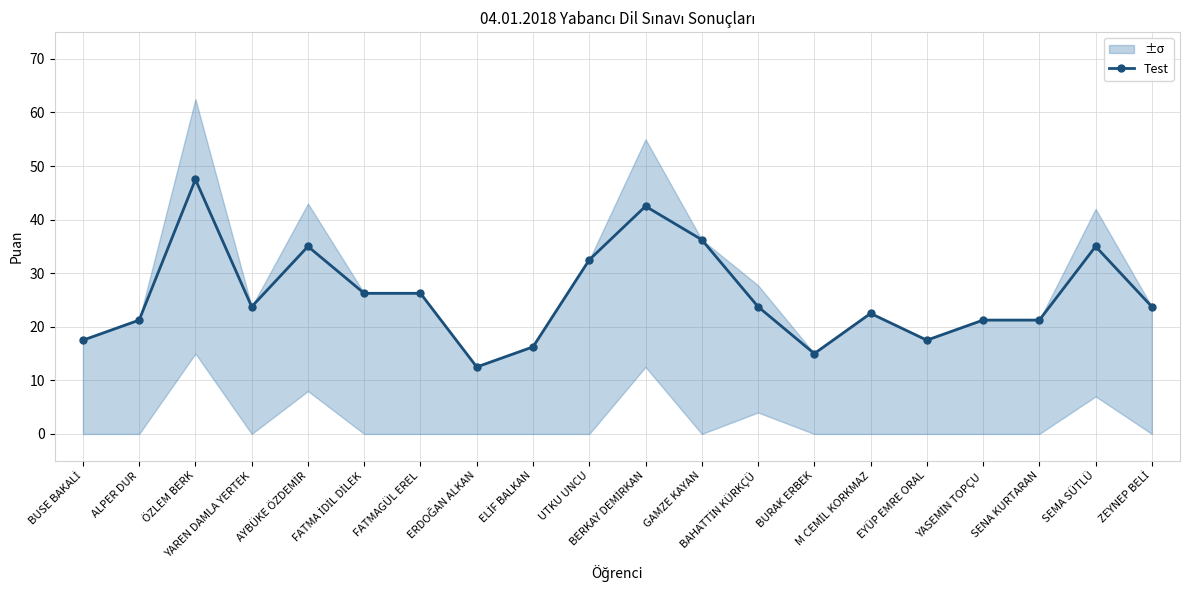

Reading right to left, what are all the values shown in this chart?

ZEYNEP BELİ=23.8	SEMA SÜTLÜ=35.0	SENA KURTARAN=21.2	YASEMİN TOPÇU=21.2	EYÜP EMRE ORAL=17.5	M CEMİL KORKMAZ=22.5	BURAK ERBEK=15.0	BAHATTİN KÜRKÇÜ=23.8	GAMZE KAYAN=36.2	BERKAY DEMİRKAN=42.5	UTKU UNCU=32.5	ELİF BALKAN=16.2	ERDOĞAN ALKAN=12.5	FATMAGÜL EREL=26.2	FATMA İDİL DİLEK=26.2	AYBÜKE ÖZDEMİR=35.0	YAREN DAMLA YERTEK=23.8	ÖZLEM BERK=47.5	ALPER DUR=21.2	BUSE BAKALİ=17.5